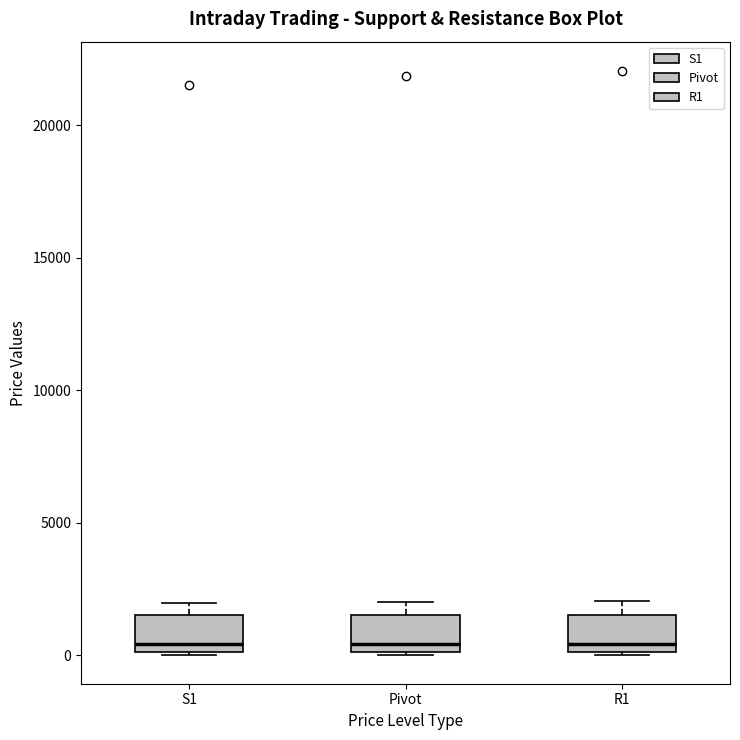

Where does the median line of the box for R1 sit on the y-axis? The values are not printed on the chart, so give them approximately, as read against the axis.

500